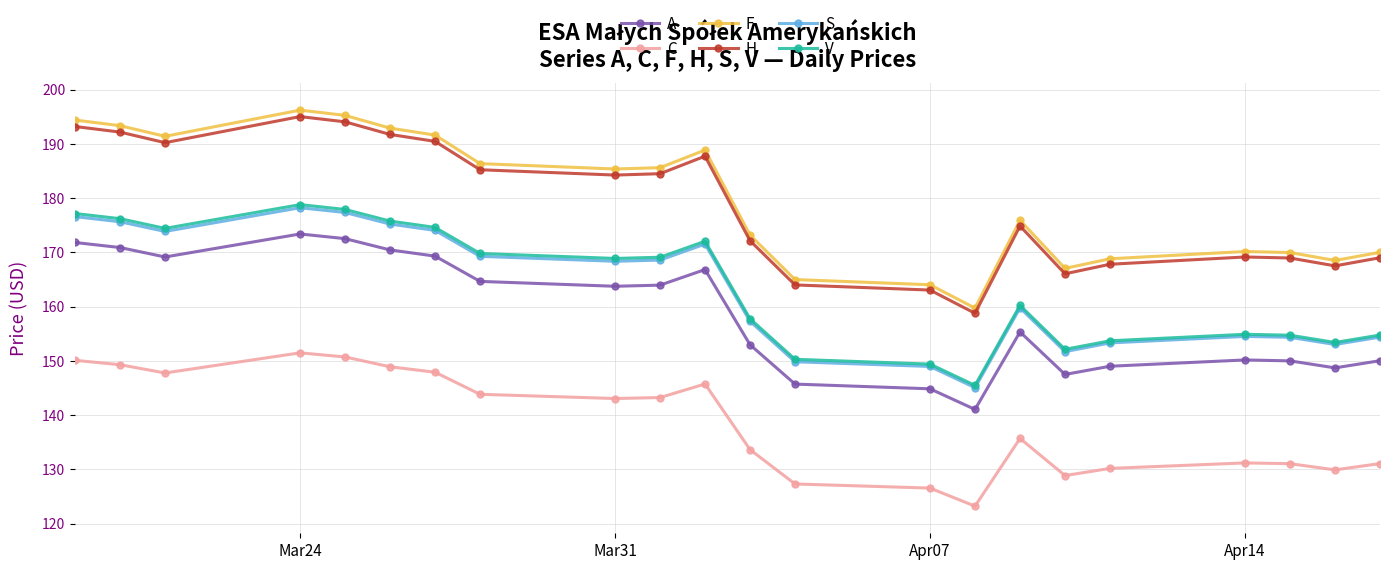

True or false: C and A cross at least once.

False